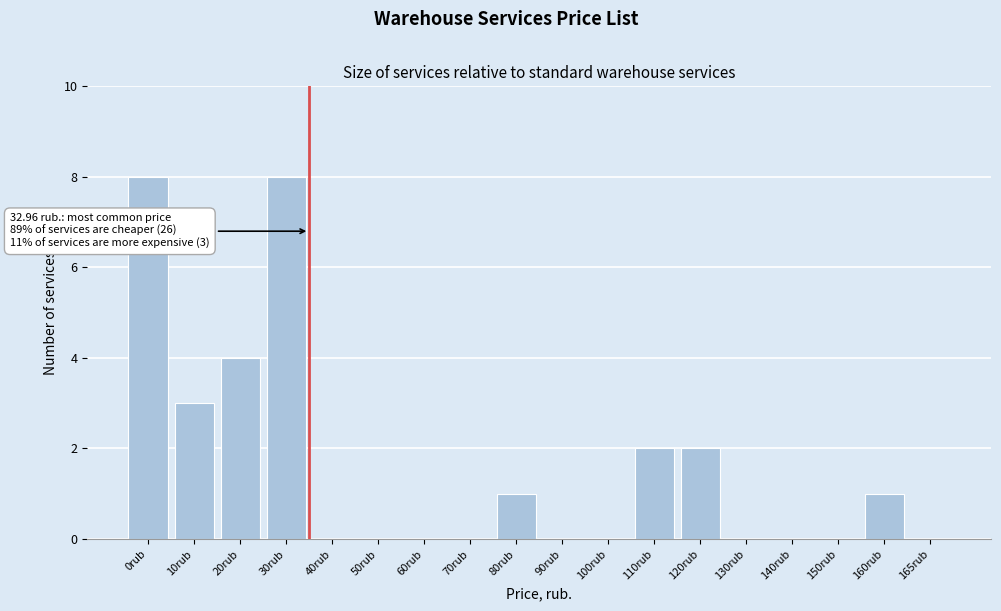

Reading right to left, what are all the values shown in this chart?

165rub=0	160rub=1	150rub=0	140rub=0	130rub=0	120rub=2	110rub=2	100rub=0	90rub=0	80rub=1	70rub=0	60rub=0	50rub=0	40rub=0	30rub=8	20rub=4	10rub=3	0rub=8